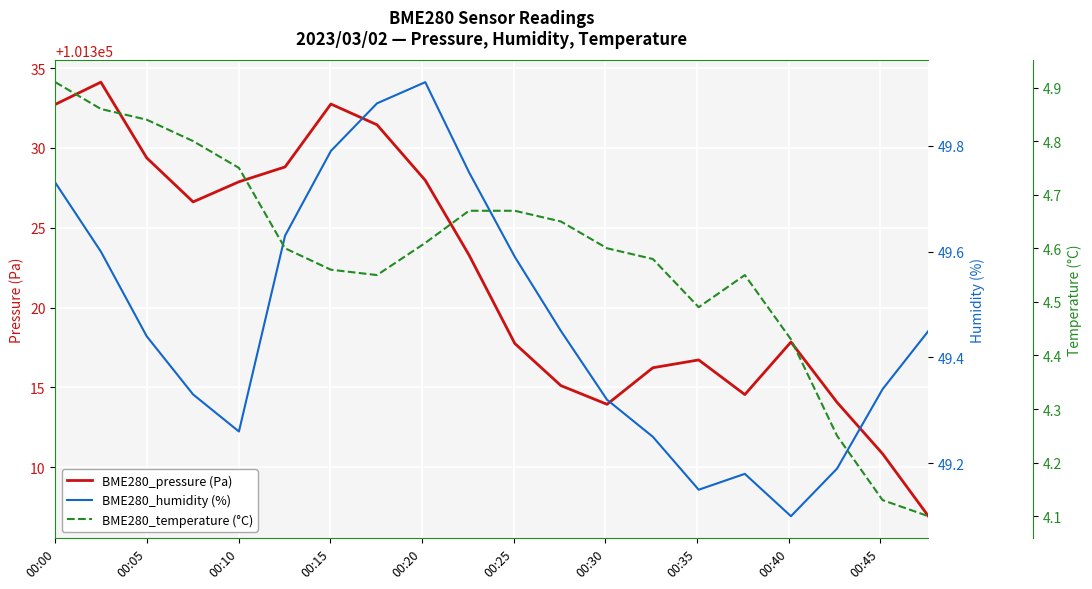

True or false: BME280_pressure (Pa) and BME280_humidity (%) intersect in this chart.

False